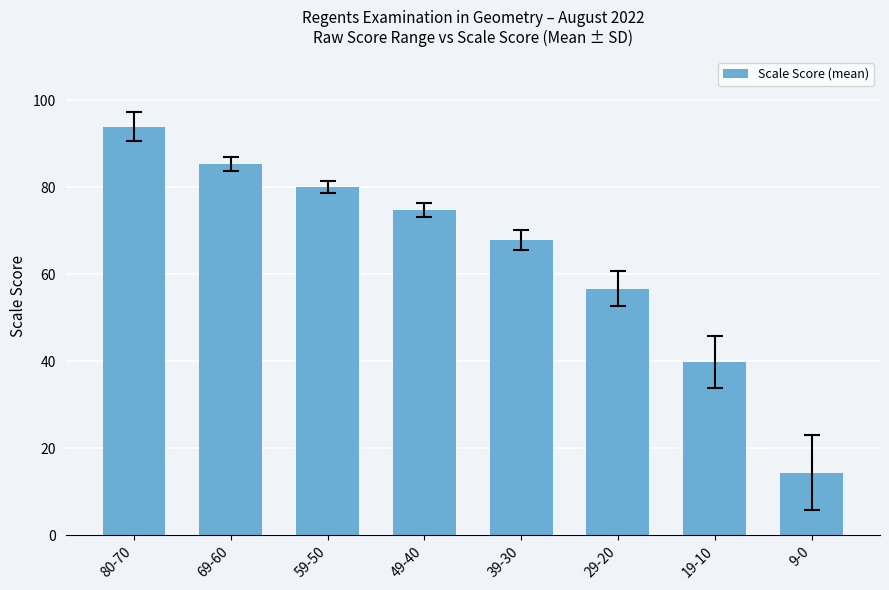

What is the label of the 1st bar from the right?

9-0